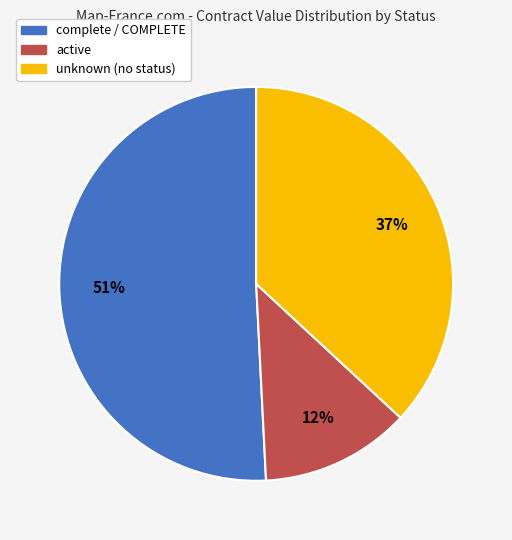

To the nearest percent, what is the average slice percentage?

33%